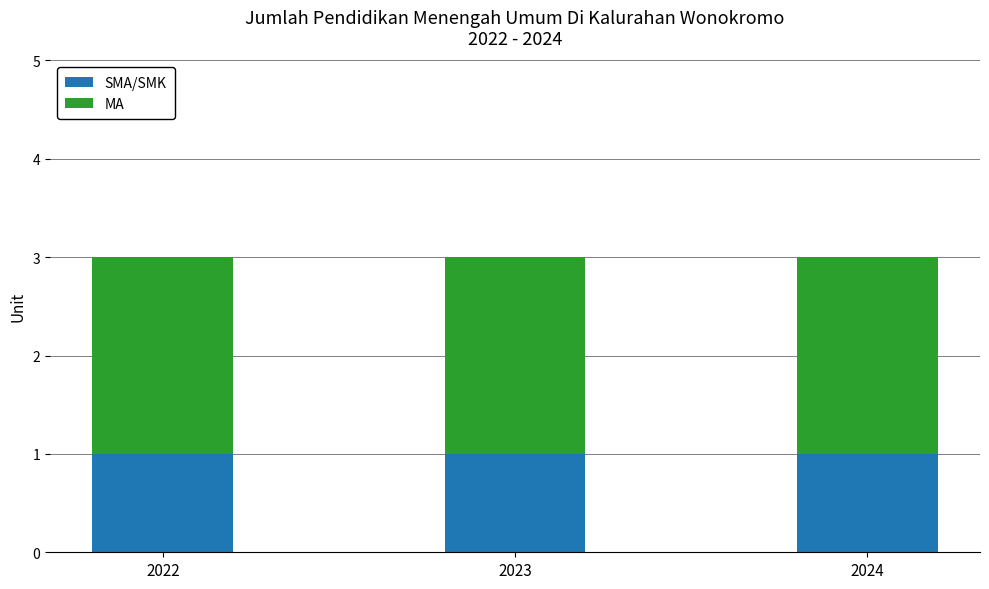

What is the total value across all series at 2022?

3